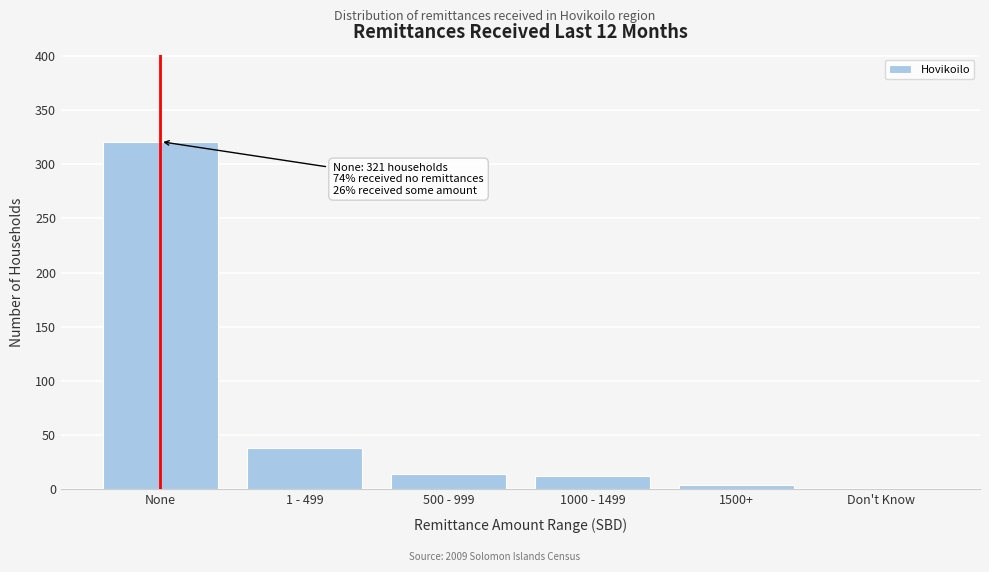

Reading right to left, transcribe all the data shown in this chart.

Don't Know=0	1500+=4	1000 - 1499=12	500 - 999=14	1 - 499=38	None=321